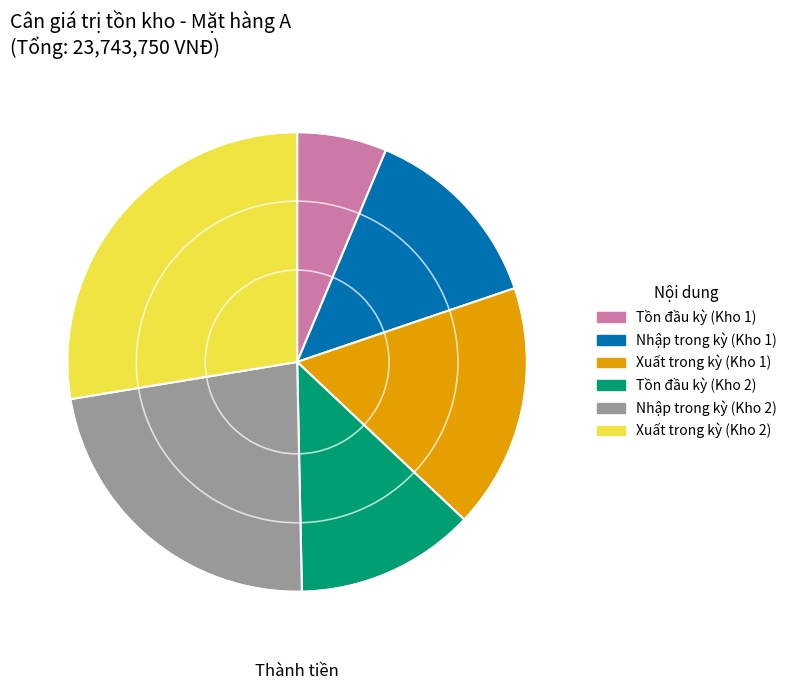

Rank the categories by value from lowest to highest.

Tồn đầu kỳ (Kho 1), Tồn đầu kỳ (Kho 2), Nhập trong kỳ (Kho 1), Xuất trong kỳ (Kho 1), Nhập trong kỳ (Kho 2), Xuất trong kỳ (Kho 2)